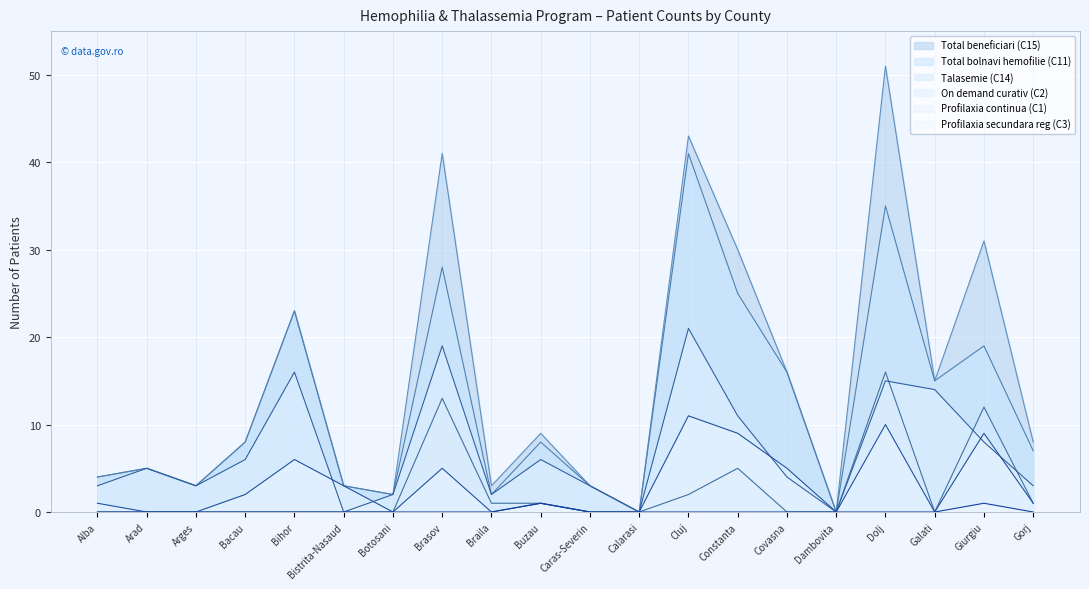

Reading left to right, what are all the values shown in this chart?

Profilaxia secundara reg (C3): 0	0	0	0	0	0	0	0	0	1	0	0	0	0	0	0	0	0	1	0
Total bolnavi hemofilie (C11): 4	5	3	8	23	3	2	28	2	8	3	0	41	25	16	0	35	15	19	7
Talasemie (C14): 0	0	0	0	0	0	0	13	1	1	0	0	2	5	0	0	16	0	12	1
Profilaxia continua (C1): 1	0	0	2	6	3	0	5	0	1	0	0	11	9	5	0	10	0	9	1
On demand curativ (C2): 3	5	3	6	16	0	2	19	2	6	3	0	21	11	4	0	15	14	8	3
Total beneficiari (C15): 4	5	3	8	23	3	2	41	3	9	3	0	43	30	16	0	51	15	31	8